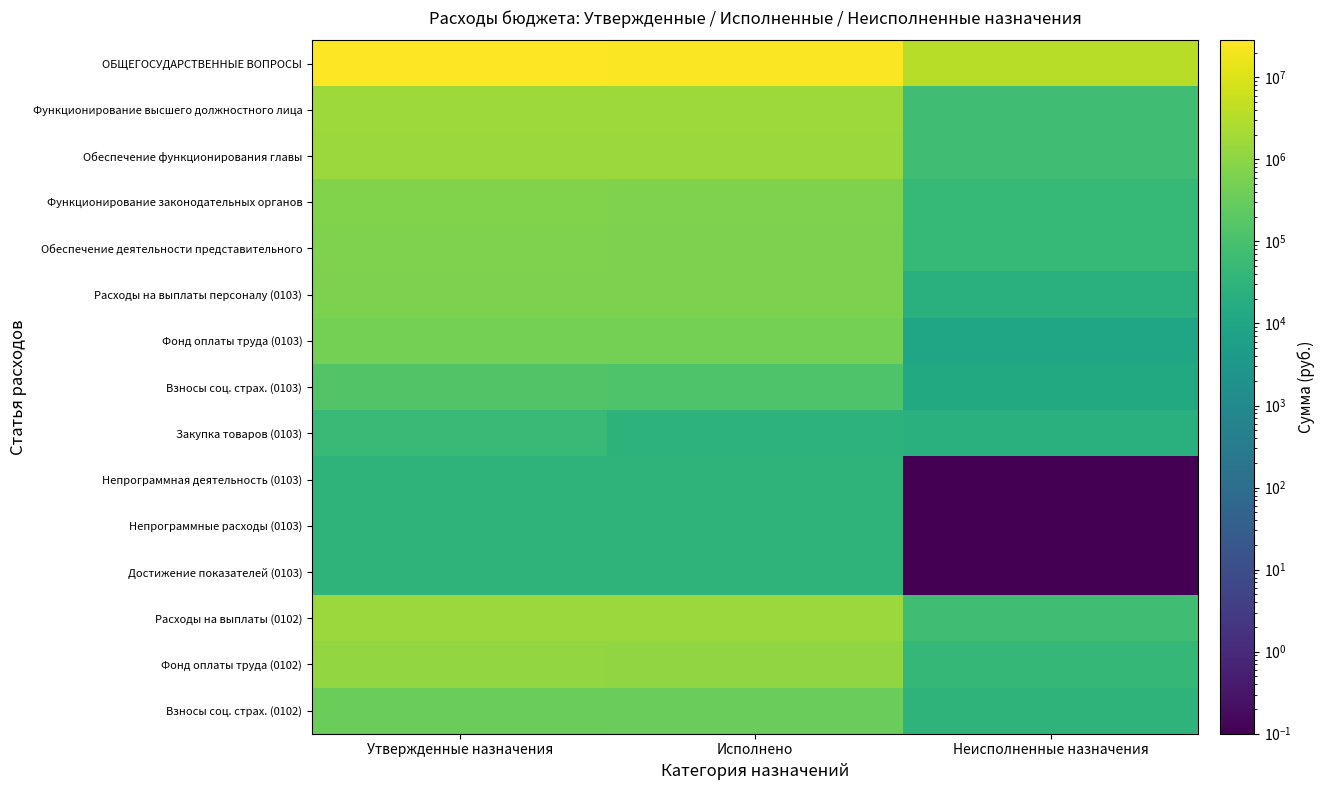

What is the total value across all series at Неисполненные назначения?

3839303.3